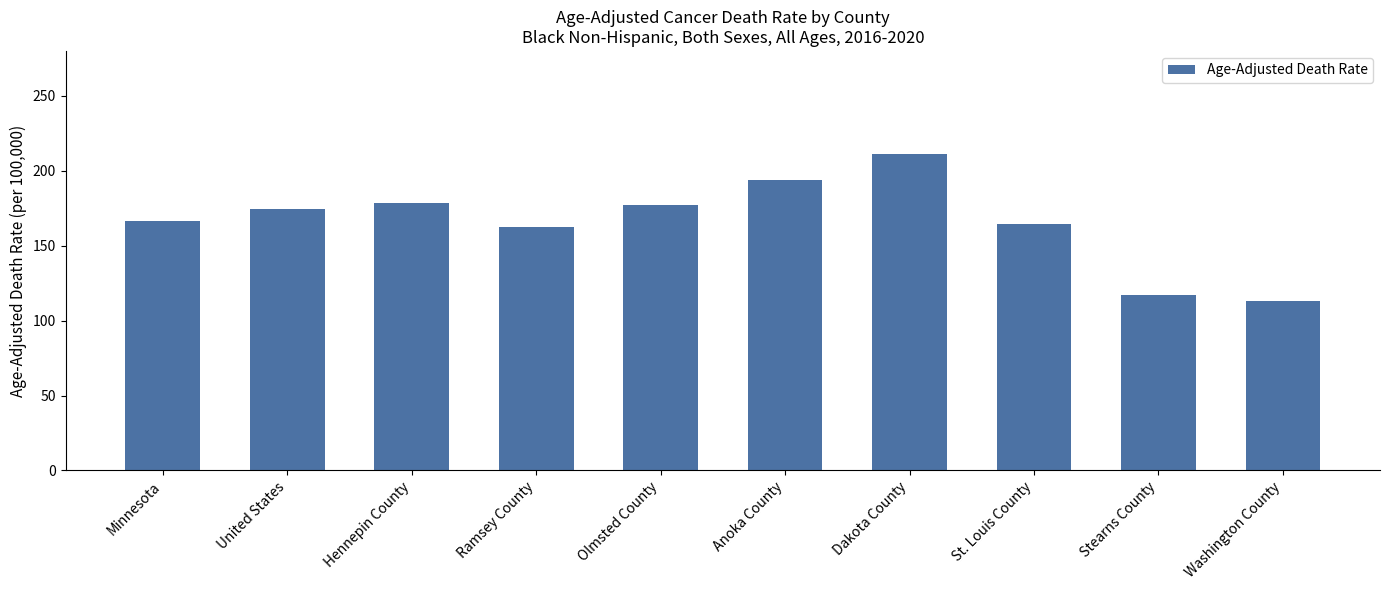

What is the change in value from Ramsey County to Olmsted County?

+15.3